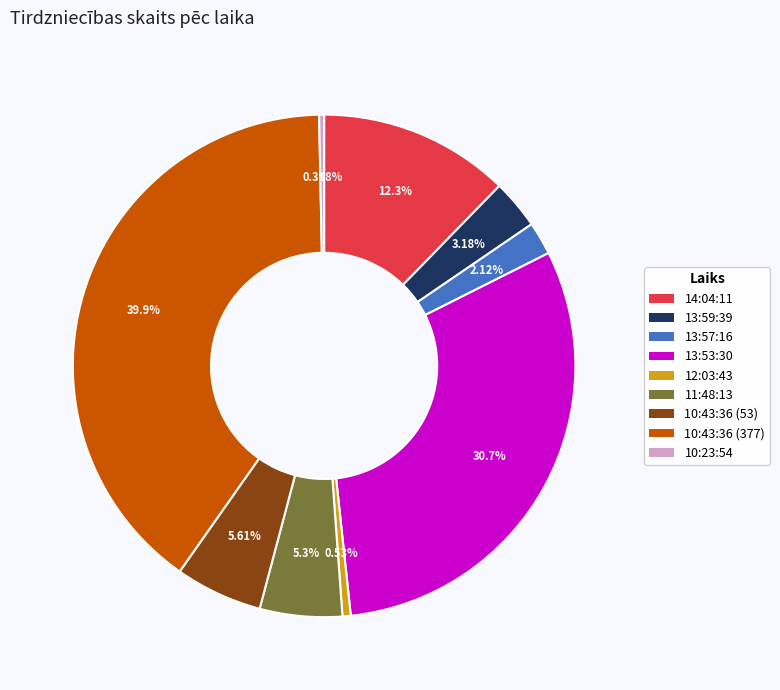

To the nearest percent, what percentage of the pie is 13:59:39?

3%